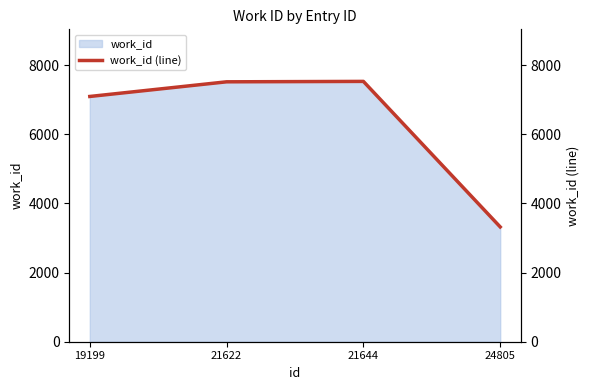

What is the value of the 3rd point from the left?

7533